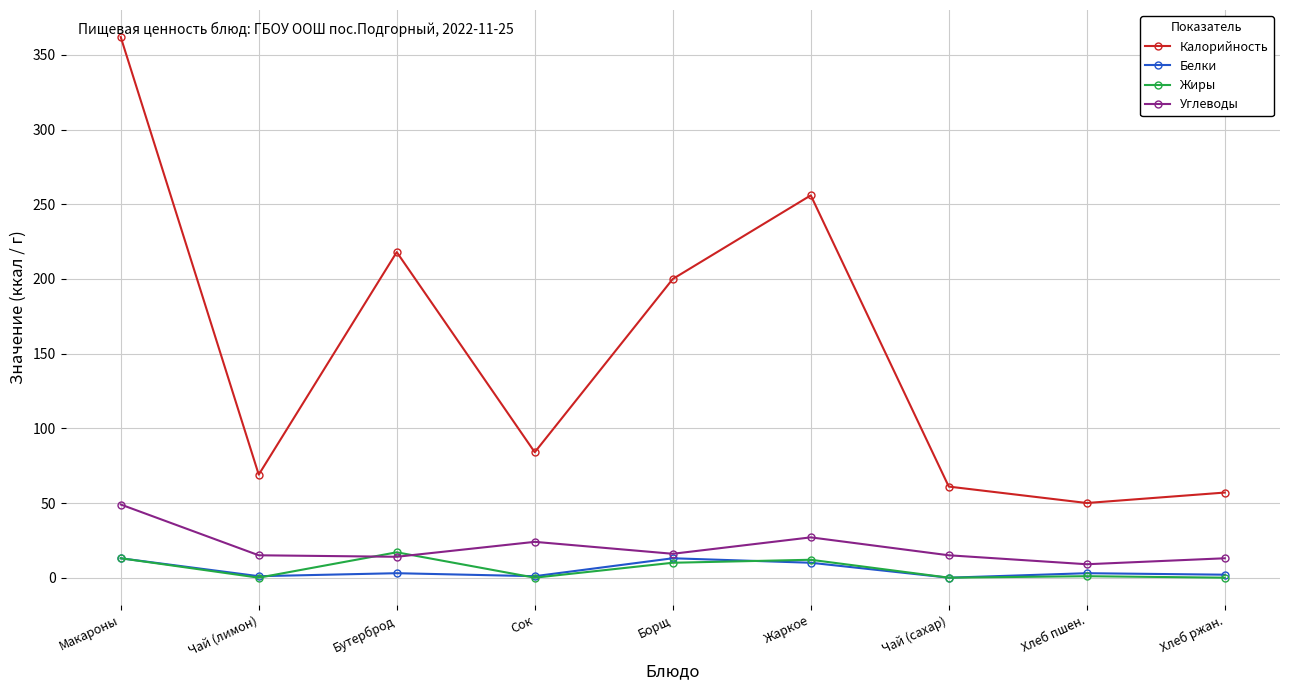

Which category has the highest value in the Углеводы series?

Макароны